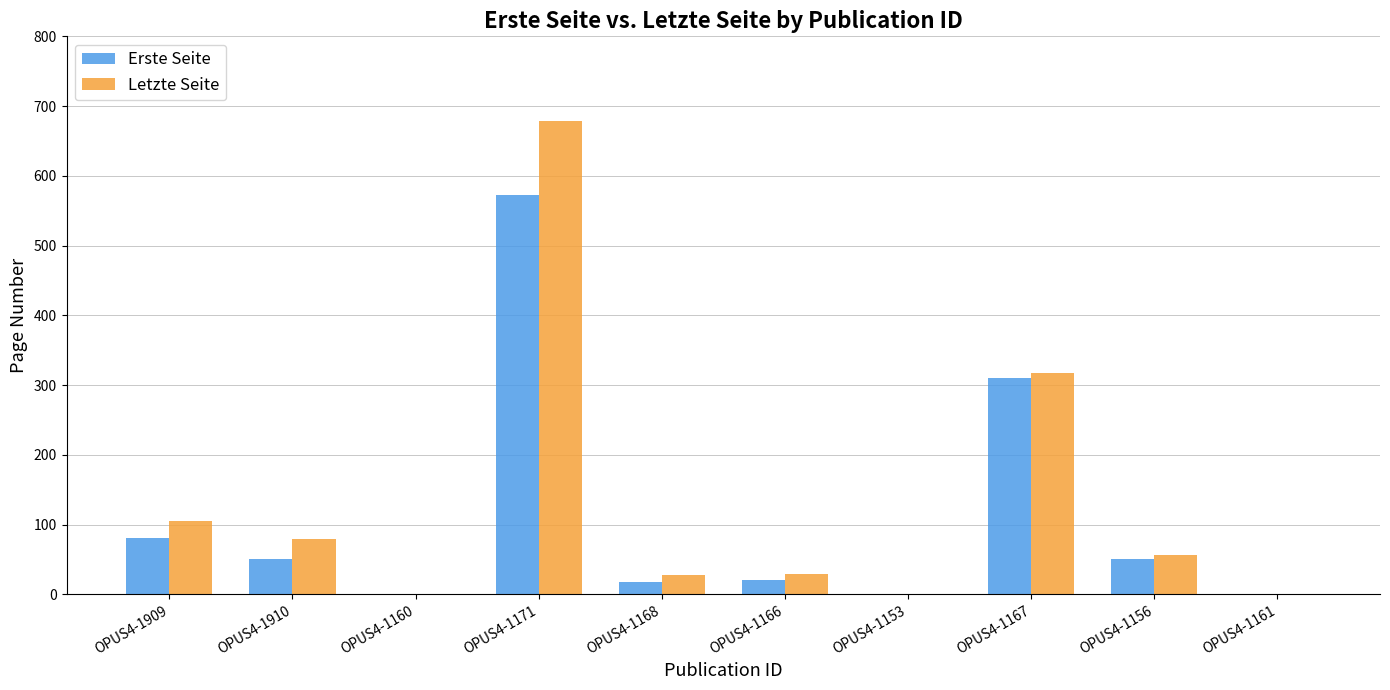

Which series has the largest total across all categories?

Letzte Seite